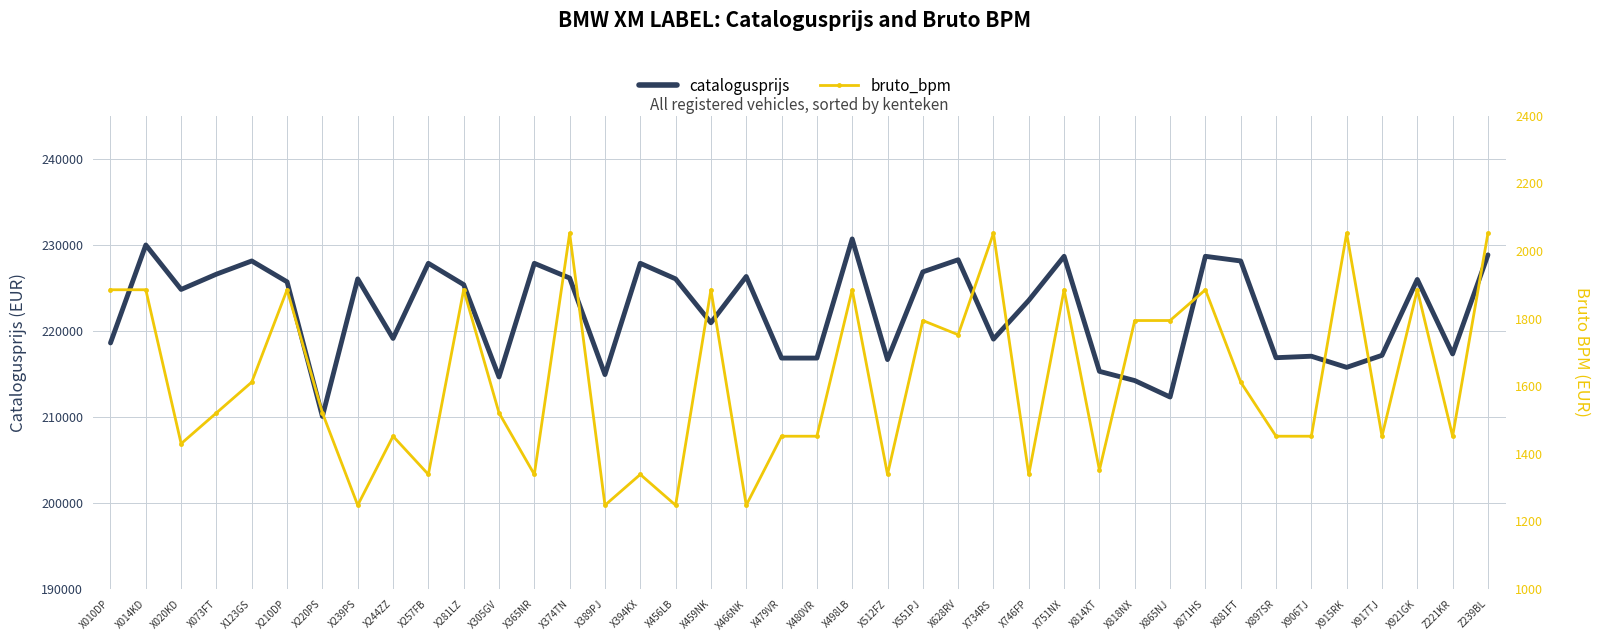

Reading right to left, extract all data points from this chart.

catalogusprijs: Z239BL=228819	Z221KR=217314	X921GK=225963	X917TJ=217153	X915RK=215755	X906TJ=217047	X897SR=216876	X881FT=228112	X871HS=228652	X865NJ=212308	X818NX=214220	X814XT=215292	X751NX=228652	X746FP=223538	X734RS=219035	X628RV=228252	X551PJ=226843	X512FZ=216657	X498LB=230670	X480VR=216833	X479VR=216833	X466NK=226307	X459NK=220935	X456LB=226030	X394KX=227839	X389PJ=214911	X374TN=226130	X365NR=227839	X305GV=214639	X281LZ=225365	X257FB=227839	X244ZZ=219114	X239PS=226030	X220PS=210059	X210DP=225686	X123GS=228112	X073FT=226580	X020KD=224806	X014KD=229969	X010DP=218591
bruto_bpm: Z239BL=2052	Z221KR=1452	X921GK=1885	X917TJ=1452	X915RK=2052	X906TJ=1452	X897SR=1452	X881FT=1612	X871HS=1885	X865NJ=1794	X818NX=1794	X814XT=1352	X751NX=1885	X746FP=1339	X734RS=2052	X628RV=1752	X551PJ=1794	X512FZ=1339	X498LB=1885	X480VR=1452	X479VR=1452	X466NK=1248	X459NK=1885	X456LB=1248	X394KX=1339	X389PJ=1248	X374TN=2052	X365NR=1339	X305GV=1521	X281LZ=1885	X257FB=1339	X244ZZ=1452	X239PS=1248	X220PS=1521	X210DP=1885	X123GS=1612	X073FT=1521	X020KD=1430	X014KD=1885	X010DP=1885